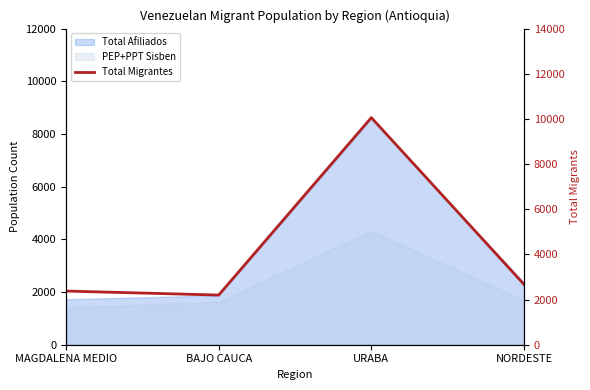

True or false: there are more than 1 points higher than both neighbors.

False